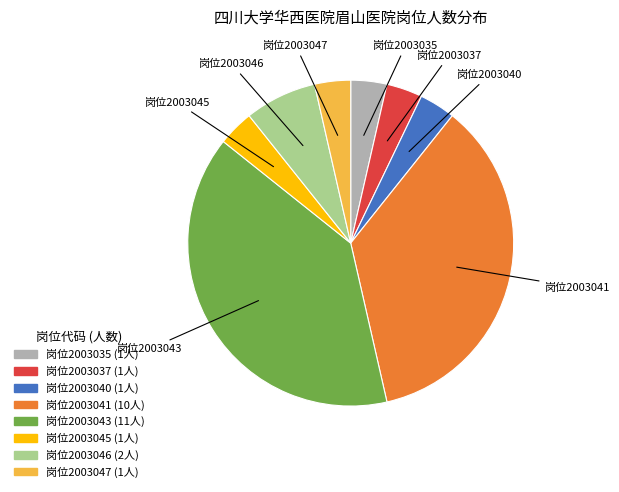

Does any single category account for the majority?

No